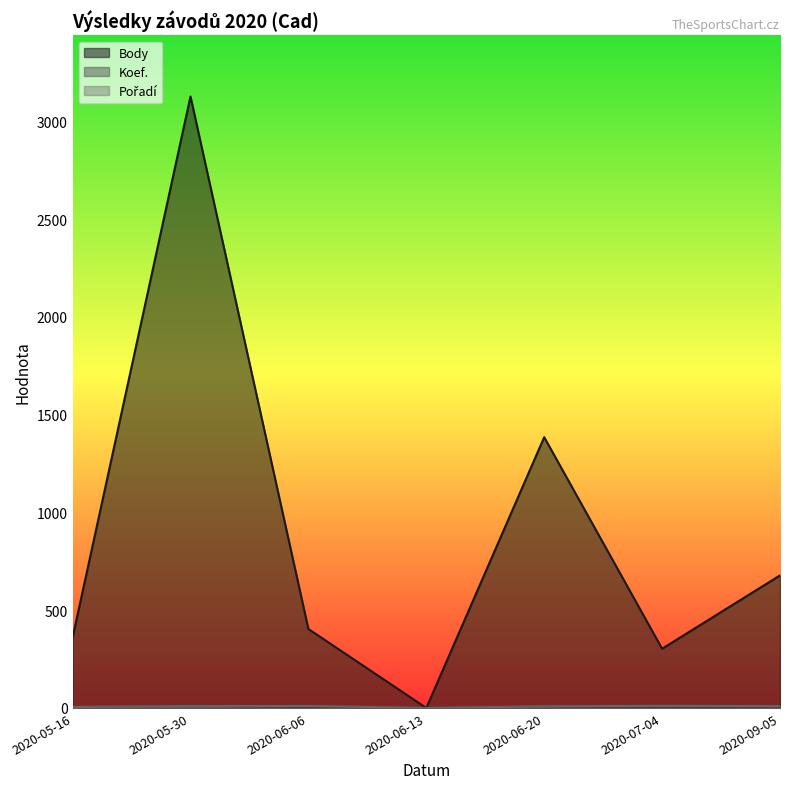

At how many categories does at least one series exceed 301?

6